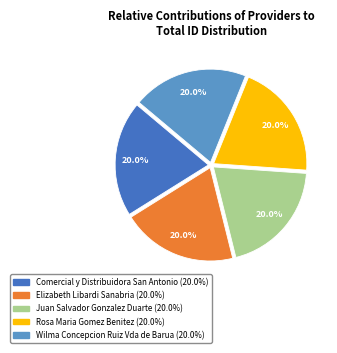

Is there any slice that represents more than half of the pie?

No